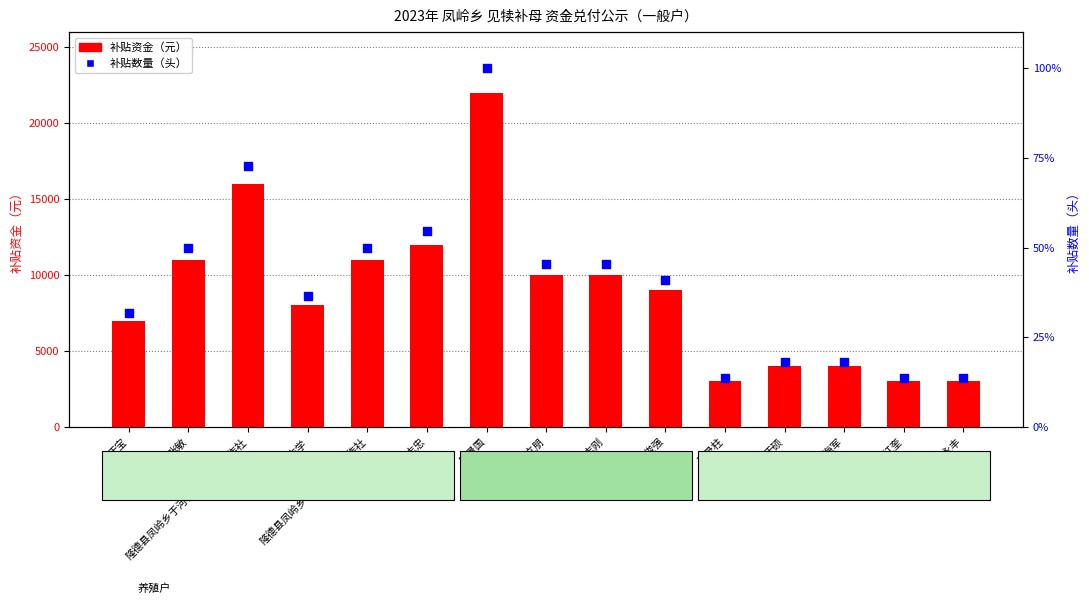

At how many categories does at least one series exceed 21539?

1